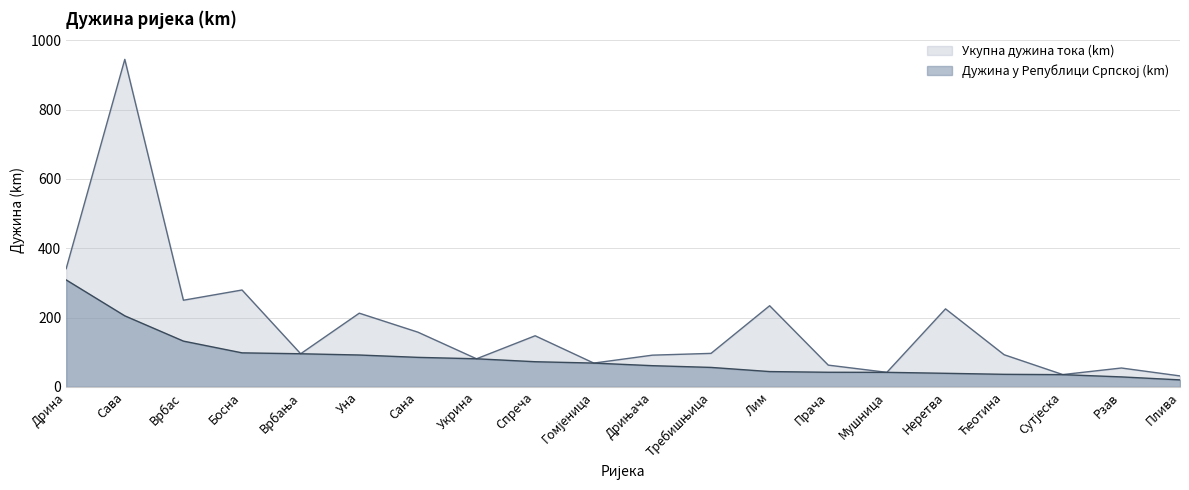

Which series has the widest spread of values?

Укупна дужина тока (km)